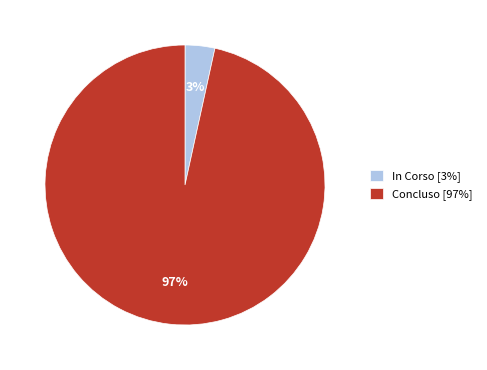

Count the number of slices in the pie.

2